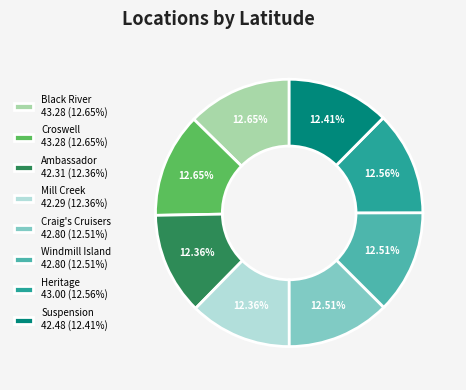

What percentage is the Black River slice, to the nearest percent?

13%